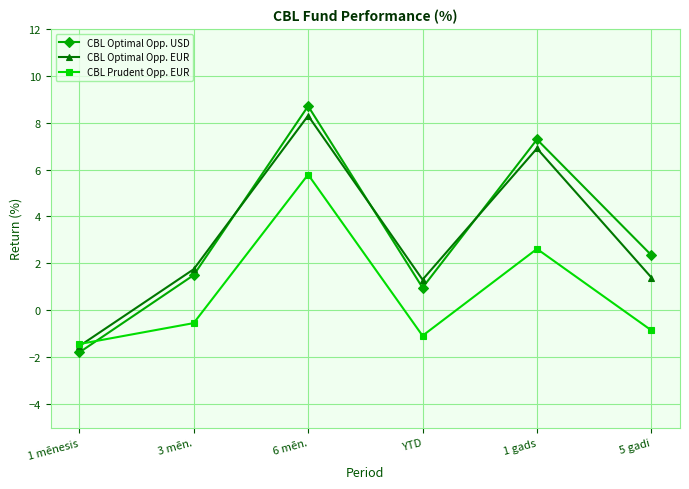

In CBL Optimal Opp. EUR, how many points are higher than both neighbors (excluding endpoints)?

2